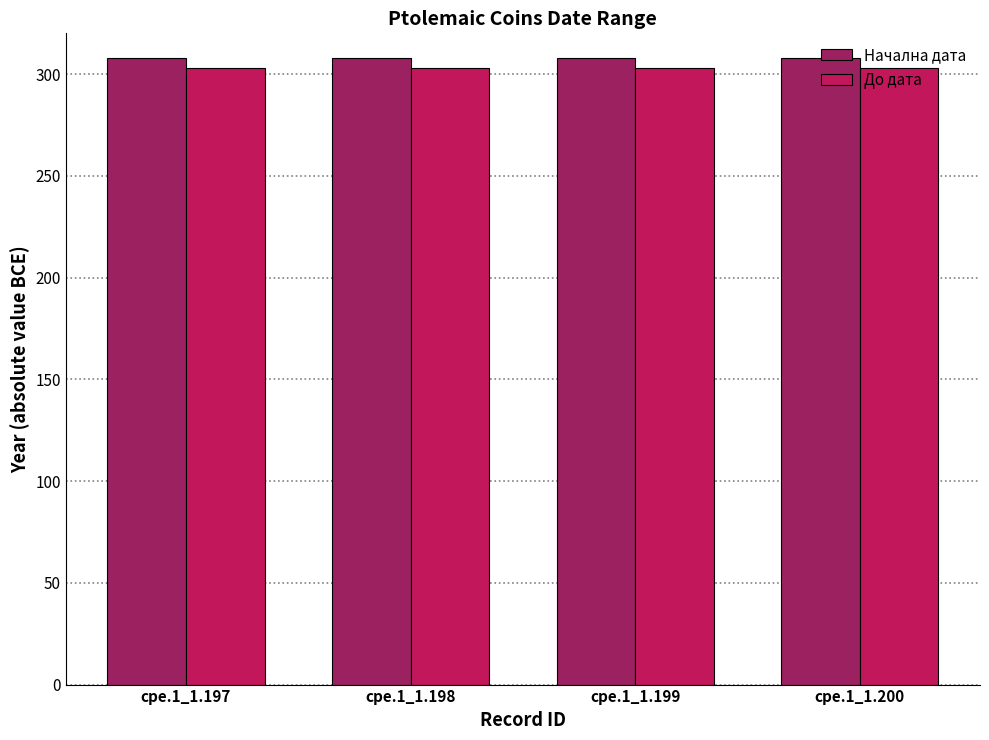

Rank the series at cpe.1_1.198 from highest to lowest value.

Начална дата, До дата